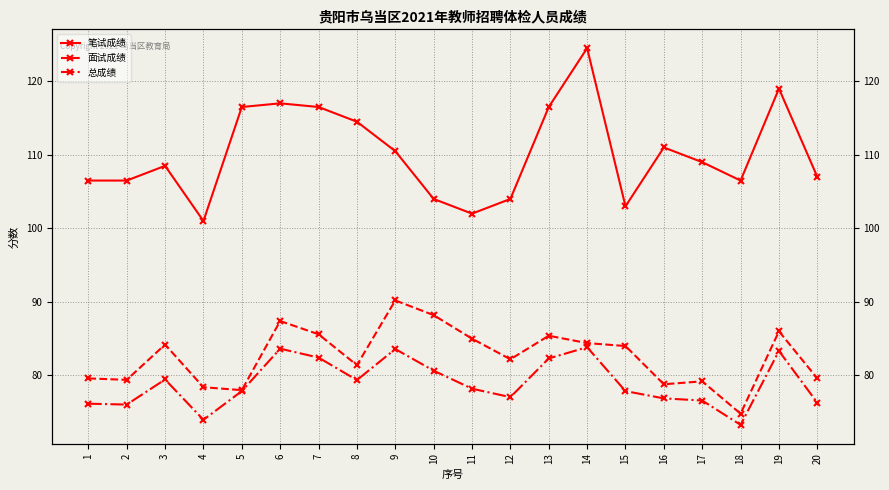

What are all the series names shown in the legend?

笔试成绩, 面试成绩, 总成绩